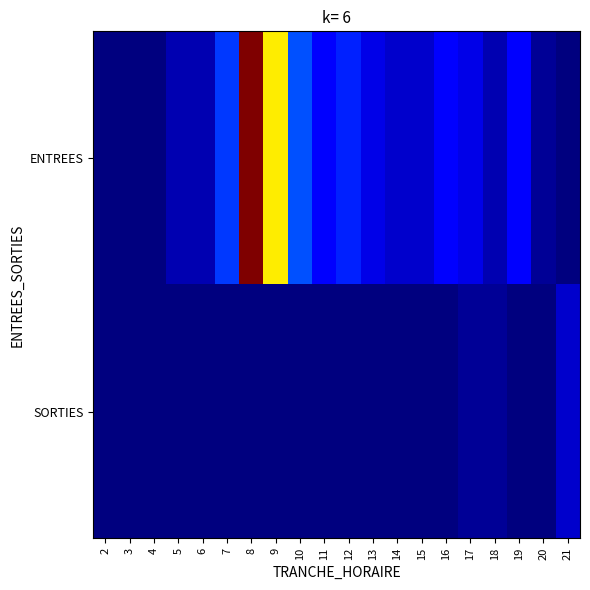

Reading right to left, extract all data points from this chart.

ENTREES: 21=0	20=1	19=5	18=2	17=4	16=5	15=3	14=3	13=4	12=7	11=5	10=9	9=29	8=44	7=8	6=2	5=2	4=0	3=0	2=0
SORTIES: 21=3	20=0	19=0	18=1	17=1	16=0	15=0	14=0	13=0	12=0	11=0	10=0	9=0	8=0	7=0	6=0	5=0	4=0	3=0	2=0